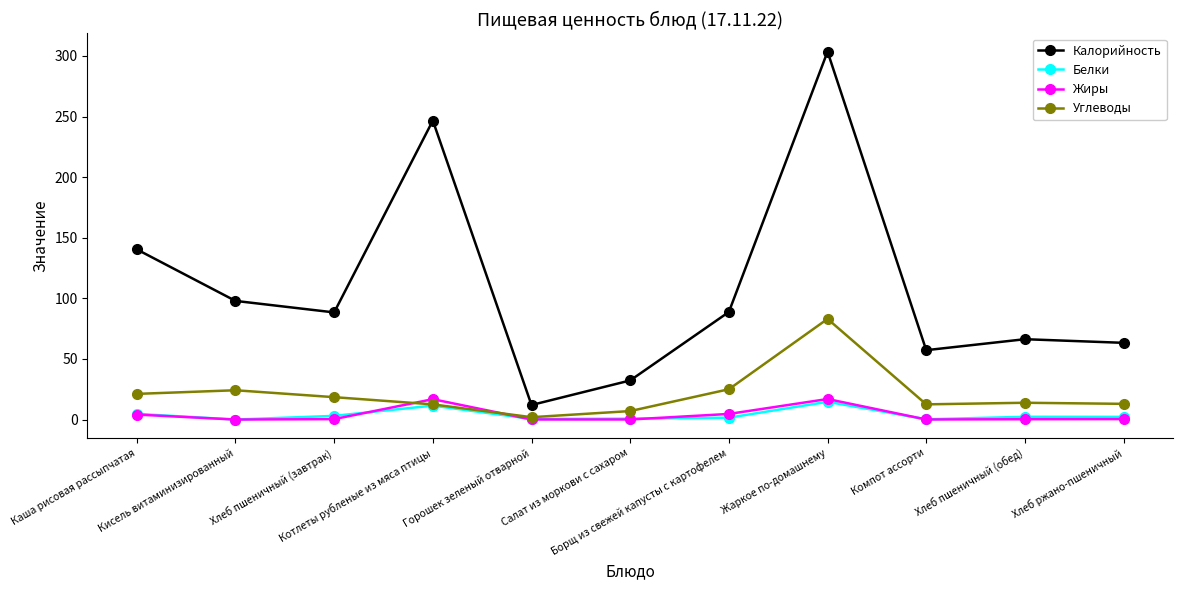

At which category does Калорийность reach its first local valley?

Хлеб пшеничный (завтрак)